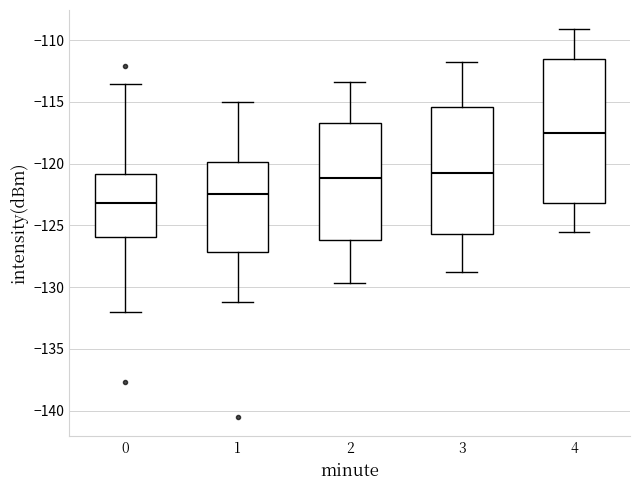

Reading left to right, transcribe this box plot: for each box, give where its median line is, the range the box spans, and where its two whiskers end, as read against the y-axis. The values are not printed on the chart, so give them approximately, as read against the axis.

0: median -123.0, box -126.0 to -121.0, whiskers -132.0 to -113.5
1: median -122.5, box -127.0 to -120.0, whiskers -131.0 to -115.0
2: median -121.0, box -126.0 to -116.5, whiskers -129.5 to -113.5
3: median -120.5, box -125.5 to -115.5, whiskers -129.0 to -112.0
4: median -117.5, box -123.0 to -111.5, whiskers -125.5 to -109.0